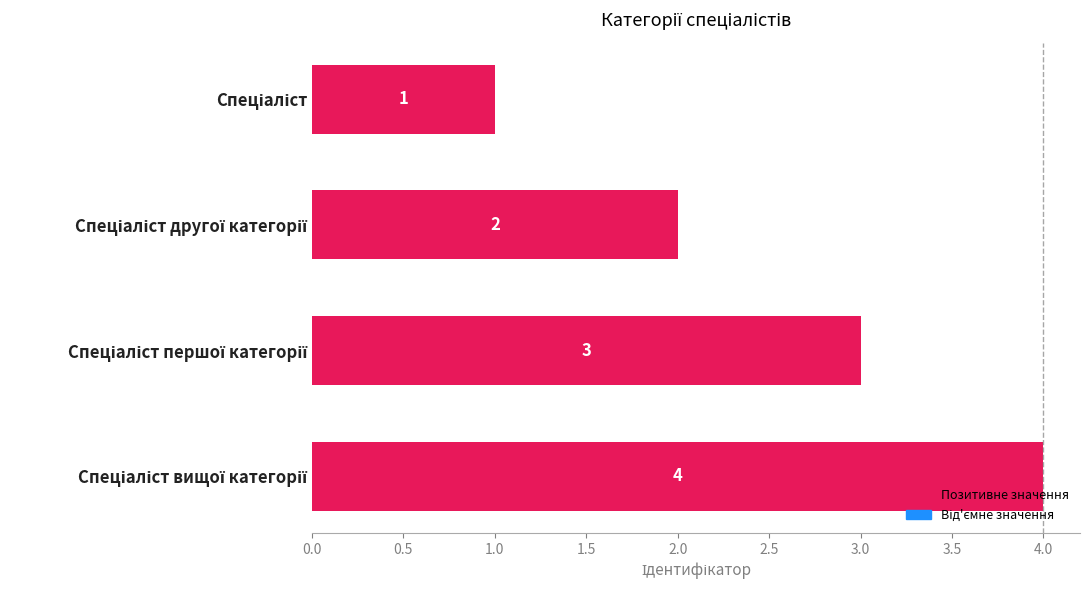

What is the sum of all values?

10